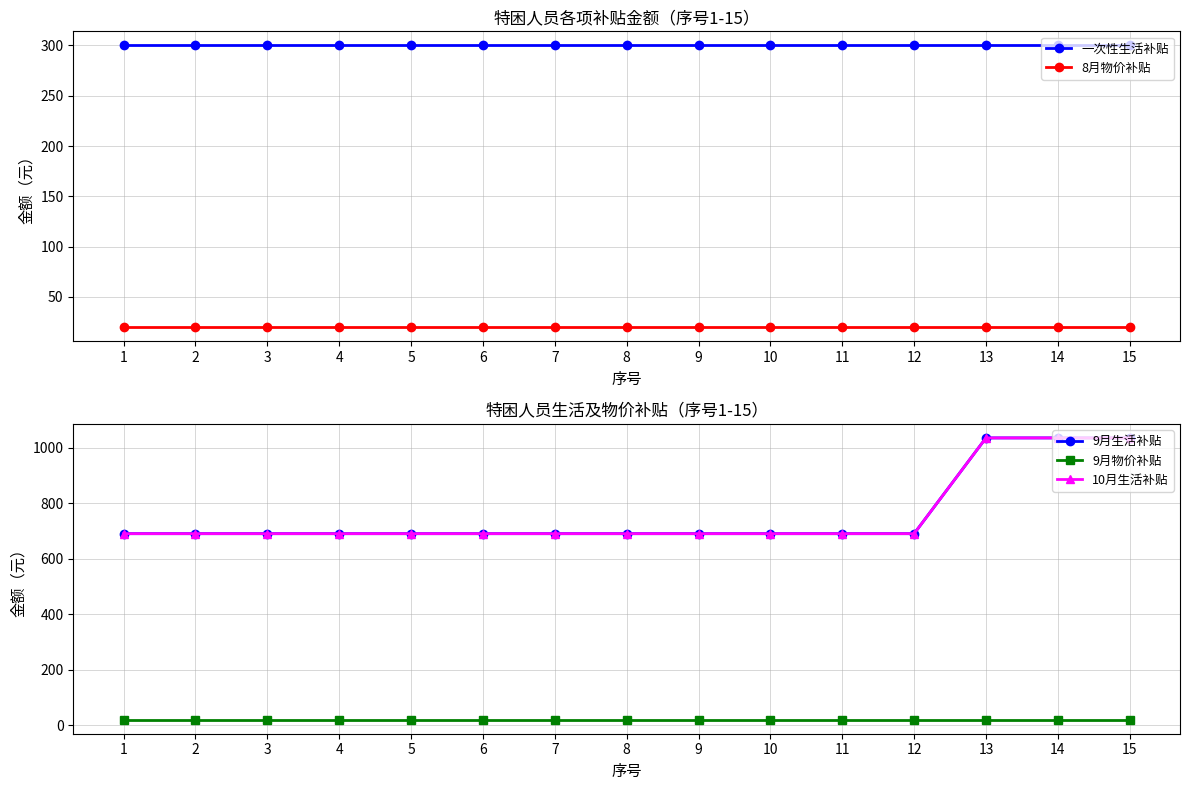

At which category does the chart reach its peak across all series?

13